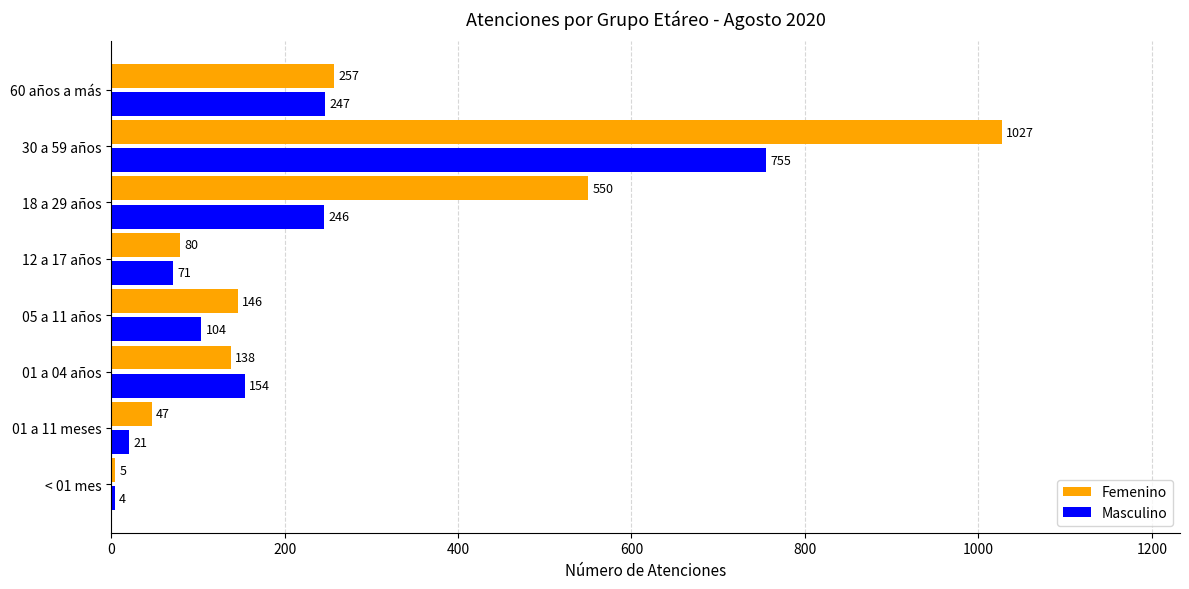

What is the maximum value for Masculino?

755